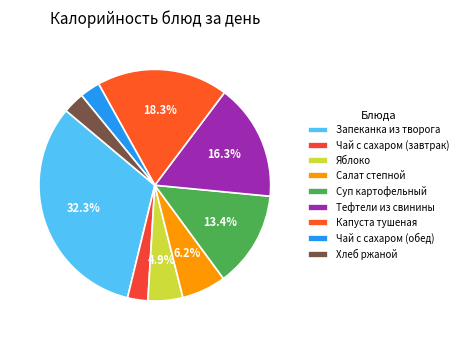

Does Яблоко account for over 50% of the chart?

No